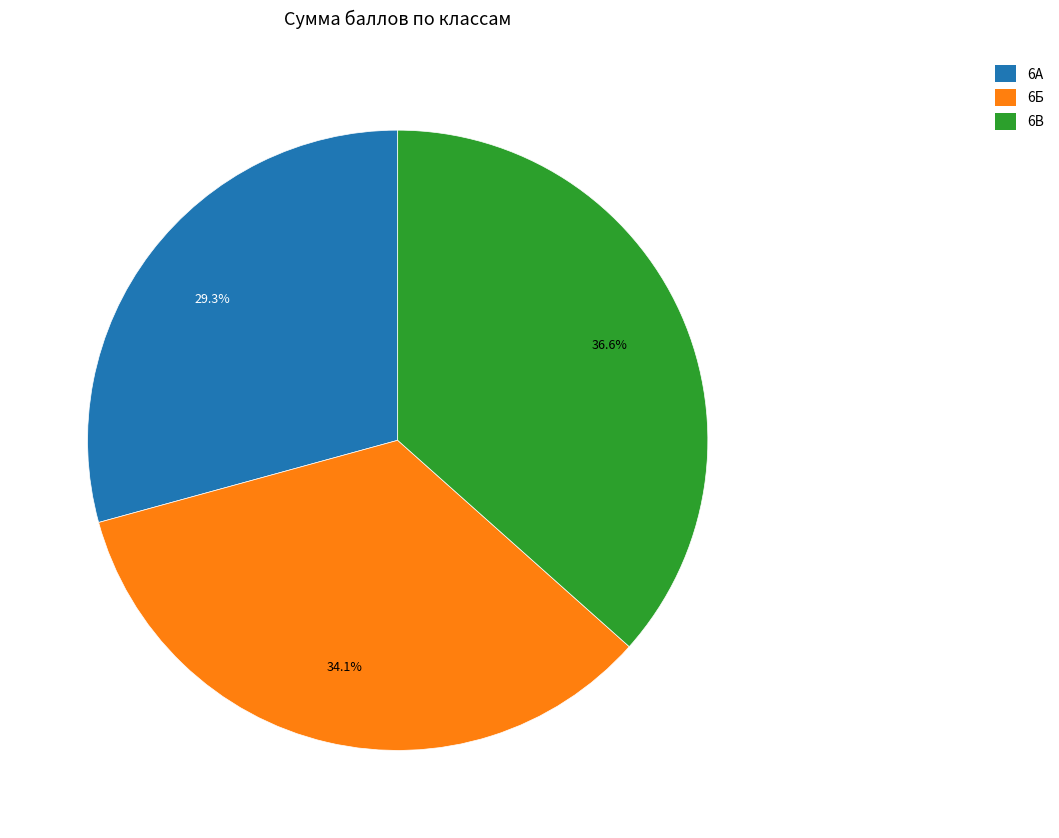

To the nearest percent, what is the average slice percentage?

33%